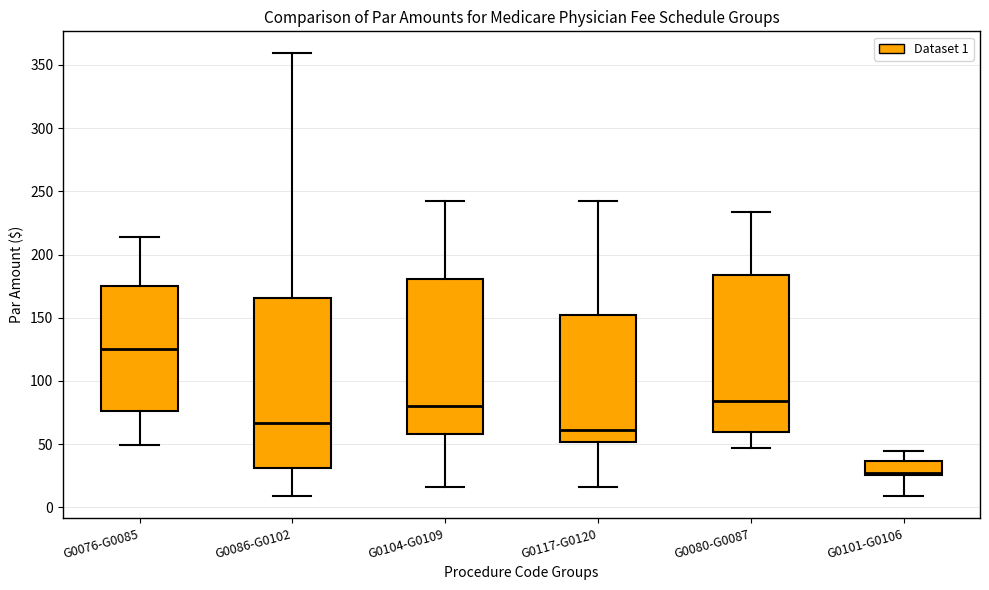

Which box is the tallest, from its lower edge to its upper edge?

G0086-G0102